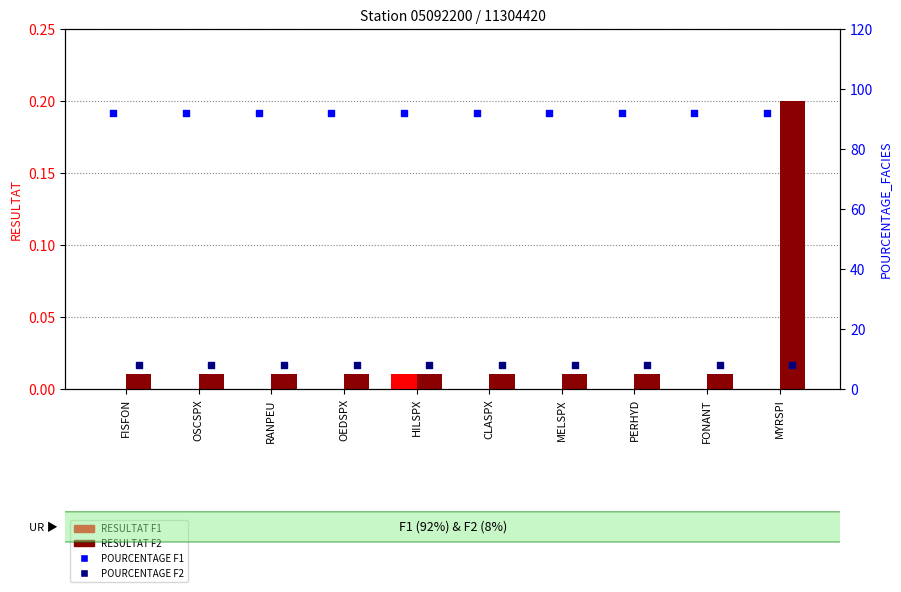

Which series has the largest Y range (max minus min)?

RESULTAT F2